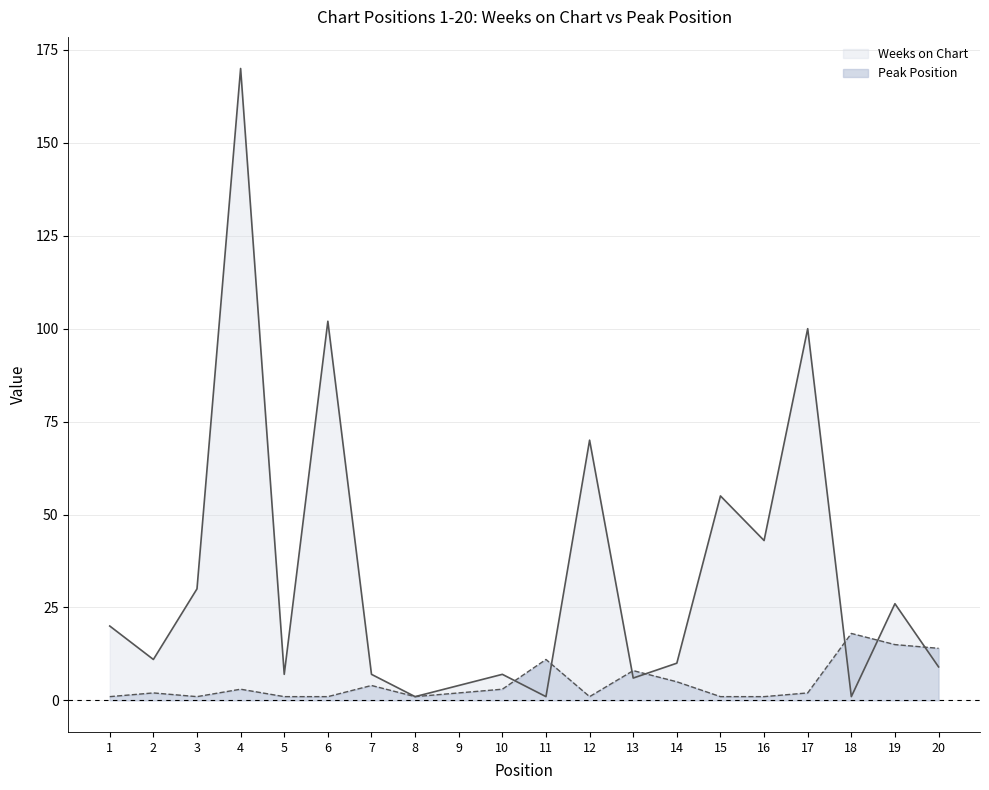

After their last crossing, which series has the higher values: Weeks on Chart or Peak Position?

Peak Position